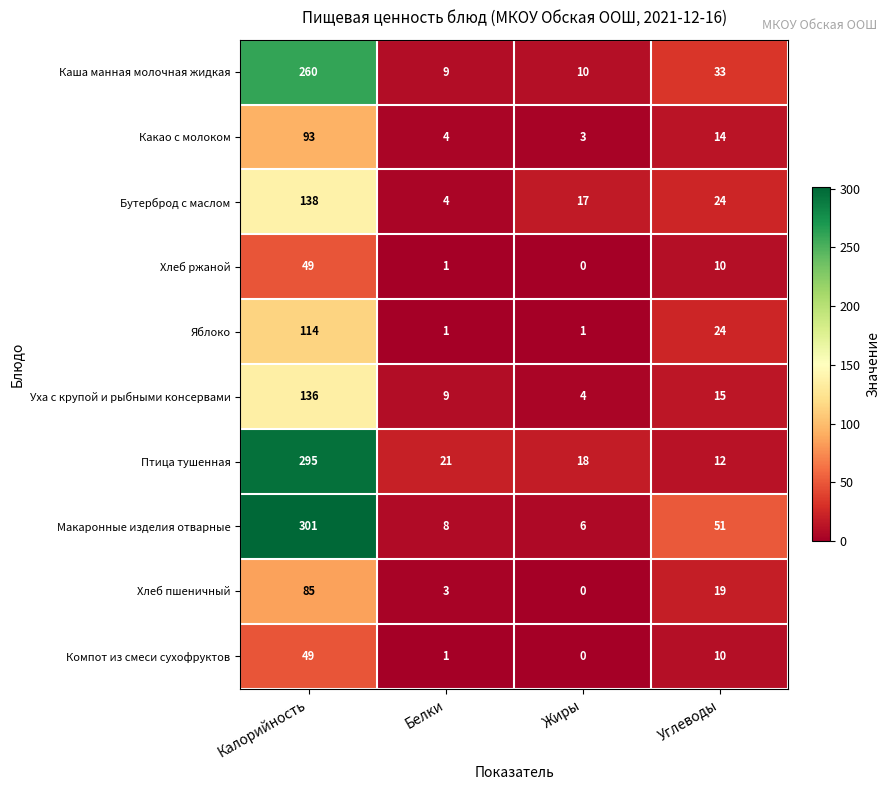

The Бутерброд с маслом series shows 4 at Белки. True or false?

True